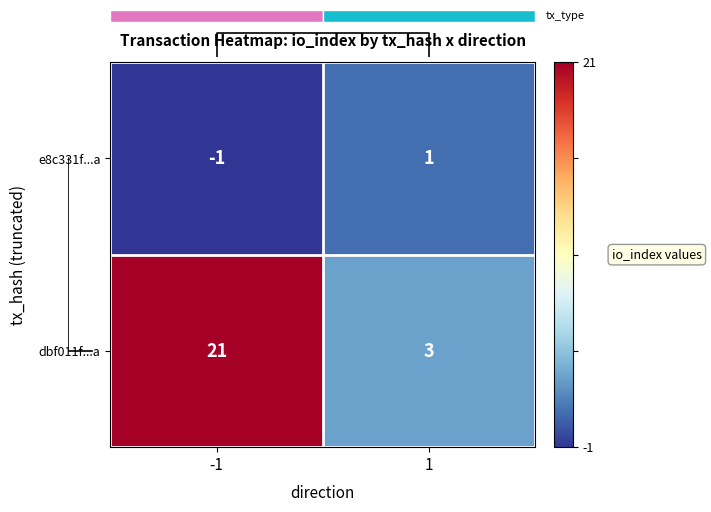

At which label does e8c331f...a reach its minimum?

-1